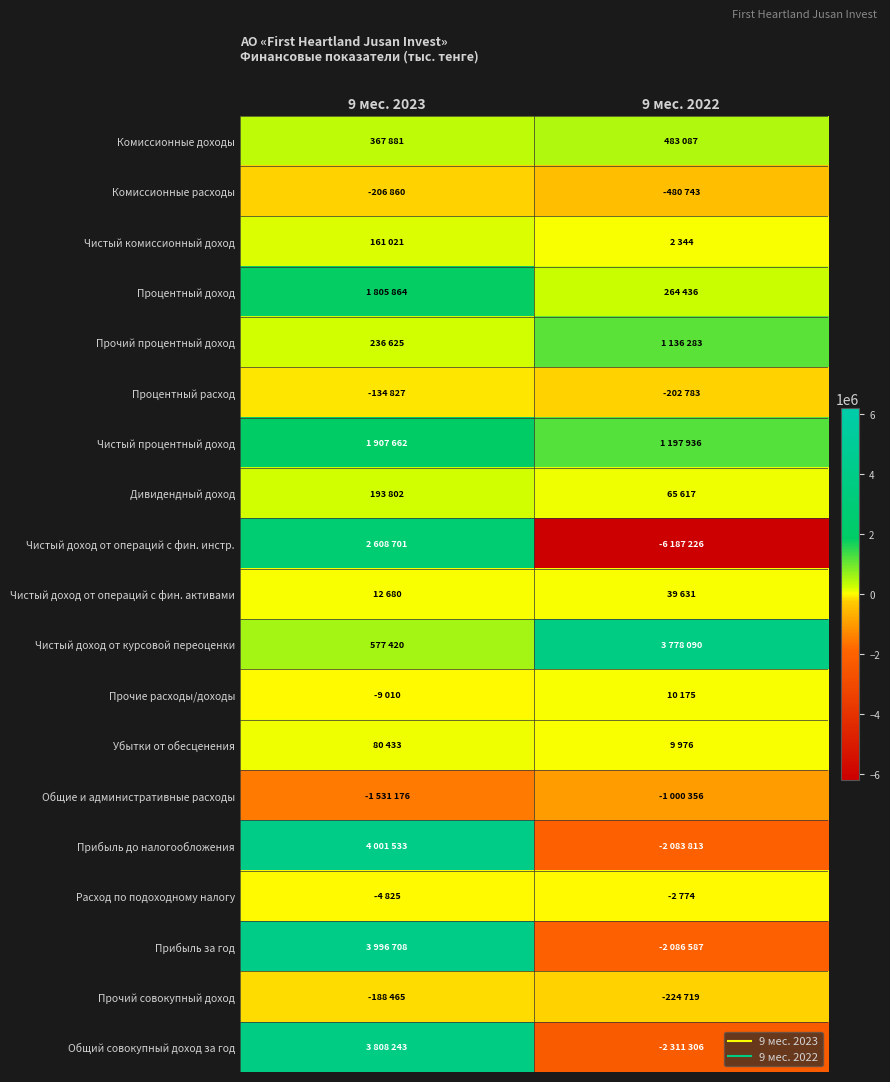

Reading right to left, extract all data points from this chart.

Комиссионные доходы: 9 мес. 2022=483087	9 мес. 2023=367881
Комиссионные расходы: 9 мес. 2022=-480743	9 мес. 2023=-206860
Чистый комиссионный доход: 9 мес. 2022=2344	9 мес. 2023=161021
Процентный доход: 9 мес. 2022=264436	9 мес. 2023=1805864
Прочий процентный доход: 9 мес. 2022=1136283	9 мес. 2023=236625
Процентный расход: 9 мес. 2022=-202783	9 мес. 2023=-134827
Чистый процентный доход: 9 мес. 2022=1197936	9 мес. 2023=1907662
Дивидендный доход: 9 мес. 2022=65617	9 мес. 2023=193802
Чистый доход от операций с фин. инстр.: 9 мес. 2022=-6187226	9 мес. 2023=2608701
Чистый доход от операций с фин. активами: 9 мес. 2022=39631	9 мес. 2023=12680
Чистый доход от курсовой переоценки: 9 мес. 2022=3778090	9 мес. 2023=577420
Прочие расходы/доходы: 9 мес. 2022=10175	9 мес. 2023=-9010
Убытки от обесценения: 9 мес. 2022=9976	9 мес. 2023=80433
Общие и административные расходы: 9 мес. 2022=-1000356	9 мес. 2023=-1531176
Прибыль до налогообложения: 9 мес. 2022=-2083813	9 мес. 2023=4001533
Расход по подоходному налогу: 9 мес. 2022=-2774	9 мес. 2023=-4825
Прибыль за год: 9 мес. 2022=-2086587	9 мес. 2023=3996708
Прочий совокупный доход: 9 мес. 2022=-224719	9 мес. 2023=-188465
Общий совокупный доход за год: 9 мес. 2022=-2311306	9 мес. 2023=3808243